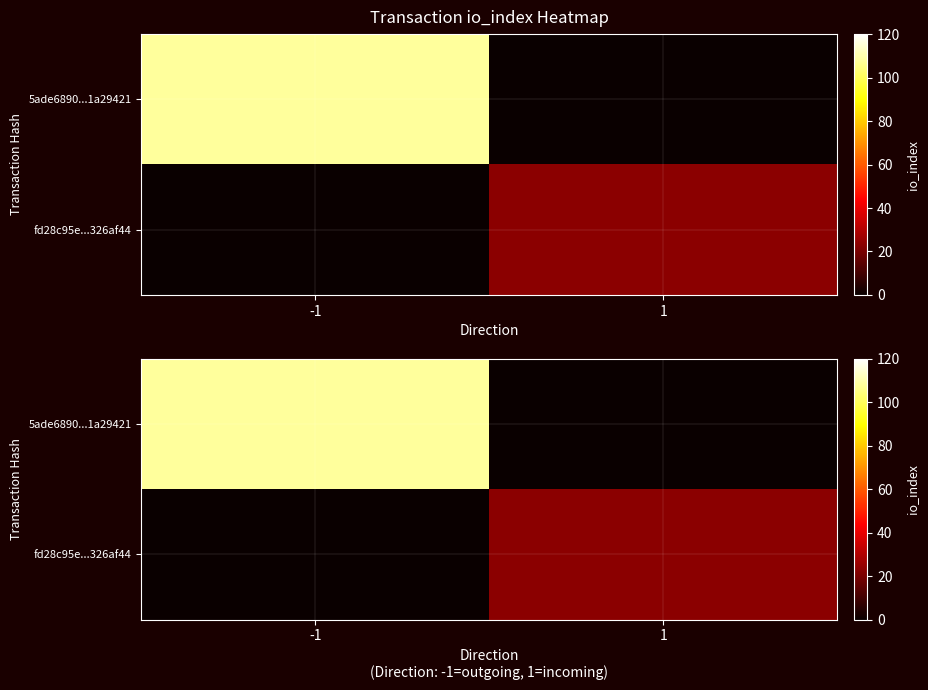

What is the difference between the maximum and minimum values in the fd28c95e...326af44 series?

23